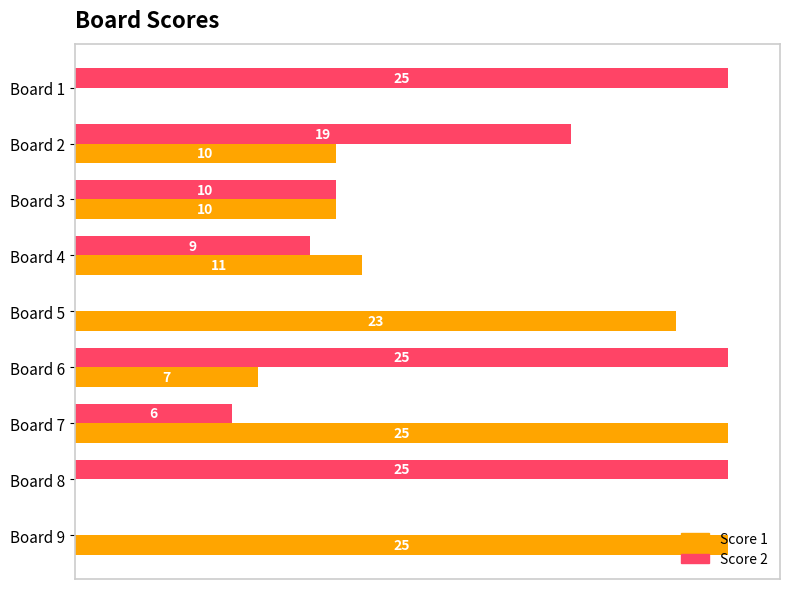

Which series changed the most between Board 3 and Board 7?

Score 1